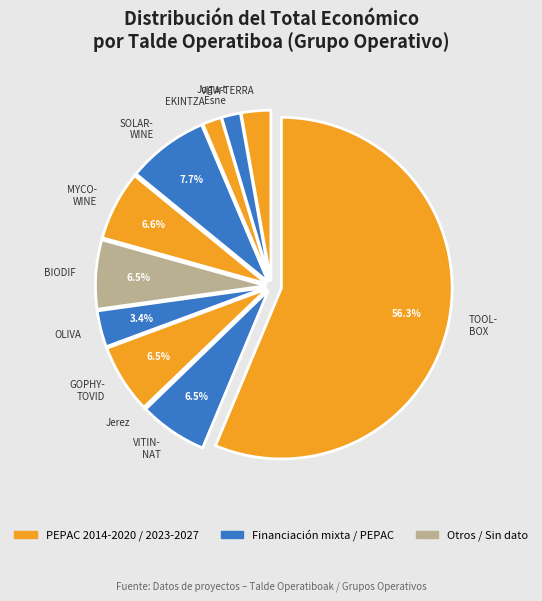

What is the largest slice in the pie chart?

TOOL- BOX